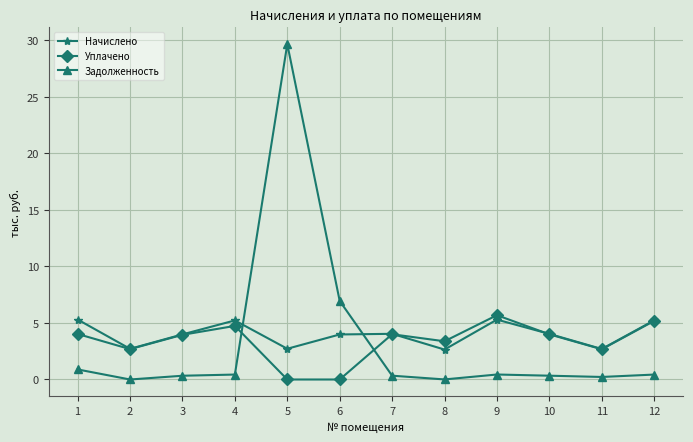

Where is the first local maximum for Уплачено?

4